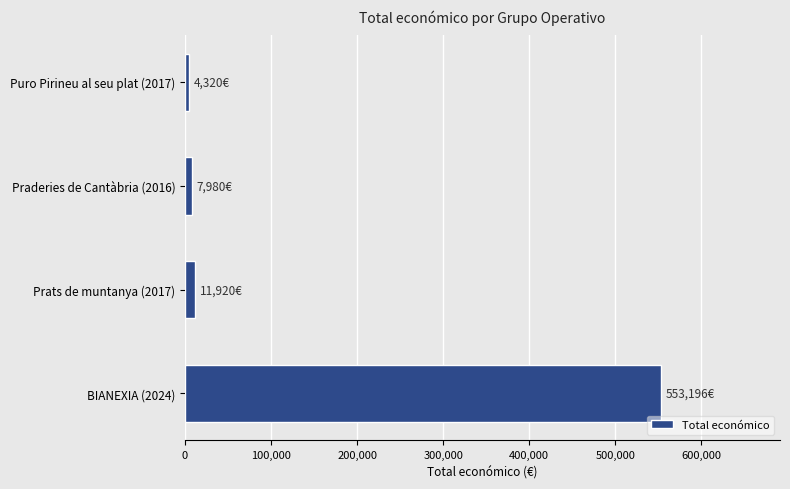

What is the average value?

144354